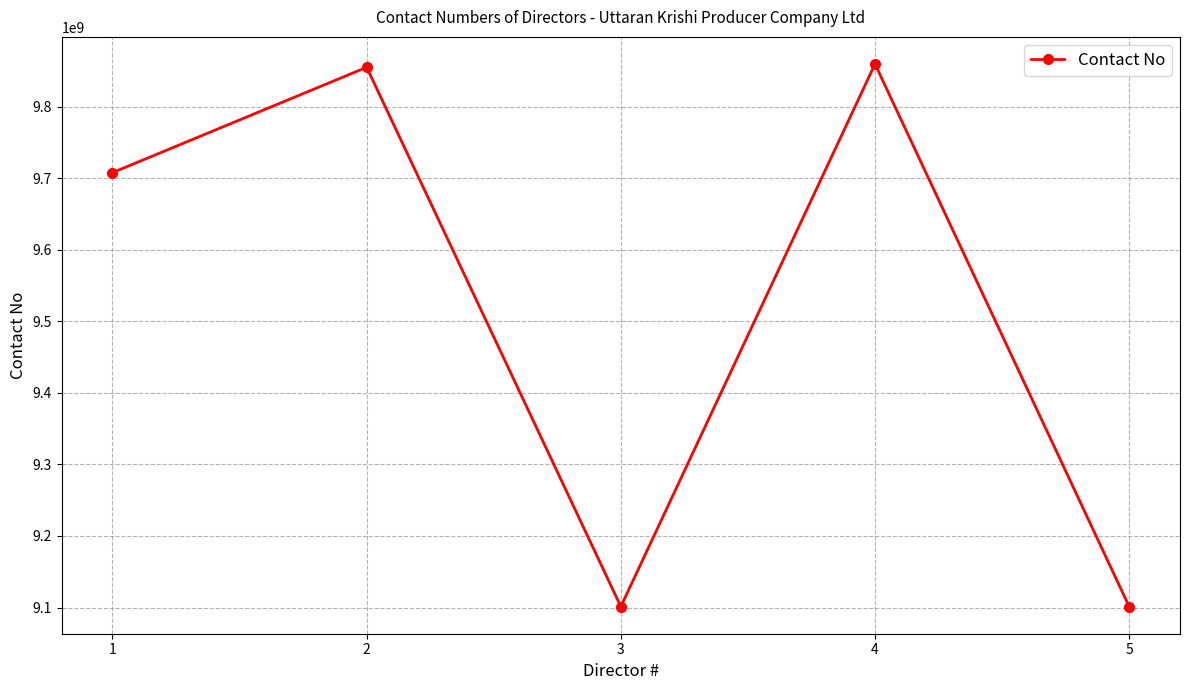

How many interior local peaks (higher than both neighbors) does the data have?

2